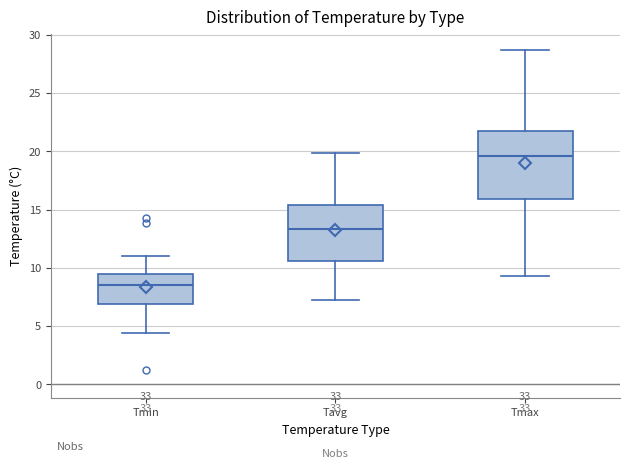

Reading left to right, read every box against the y-axis: the position of its median line, the range the box covers, and the ends of its whiskers. The values are not printed on the chart, so give them approximately, as read against the axis.

Tmin: median 8.5, box 7.0 to 9.5, whiskers 4.5 to 11.0
Tavg: median 13.5, box 10.5 to 15.5, whiskers 7.0 to 20.0
Tmax: median 19.5, box 16.0 to 21.5, whiskers 9.5 to 28.5